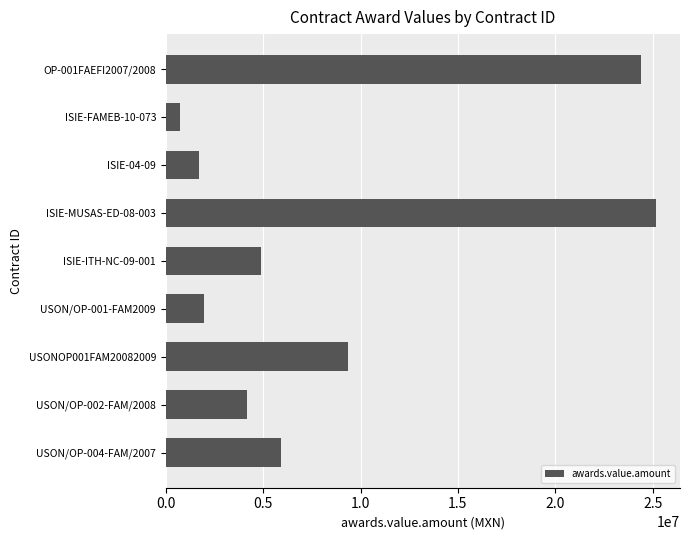

Where is the data nearest to the value 12943009?

USONOP001FAM20082009